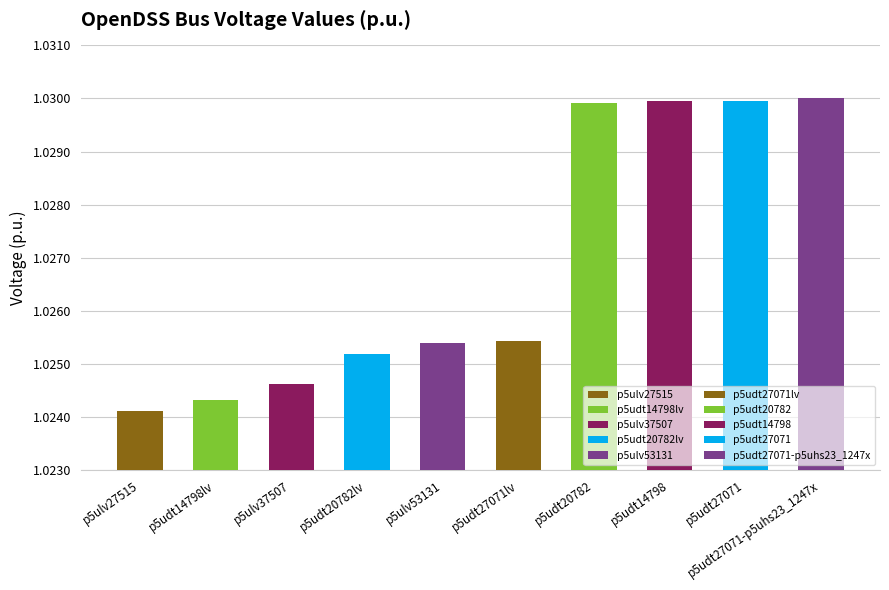

The chart shows a value of 1.0 at p5udt27071lv. True or false?

True